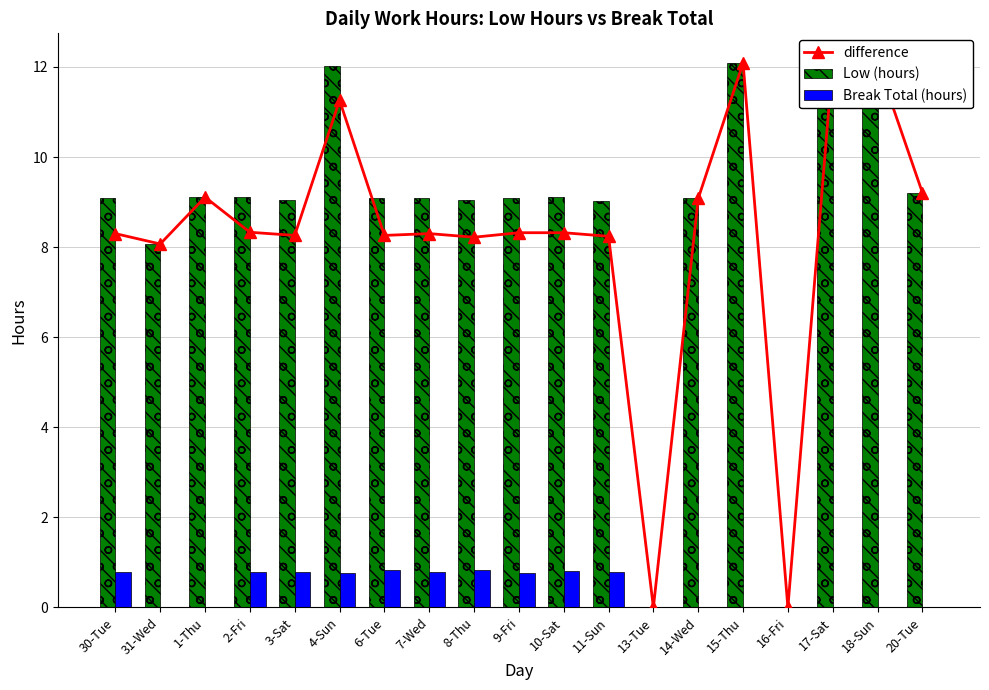

What is the label of the 2nd bar from the right?

18-Sun